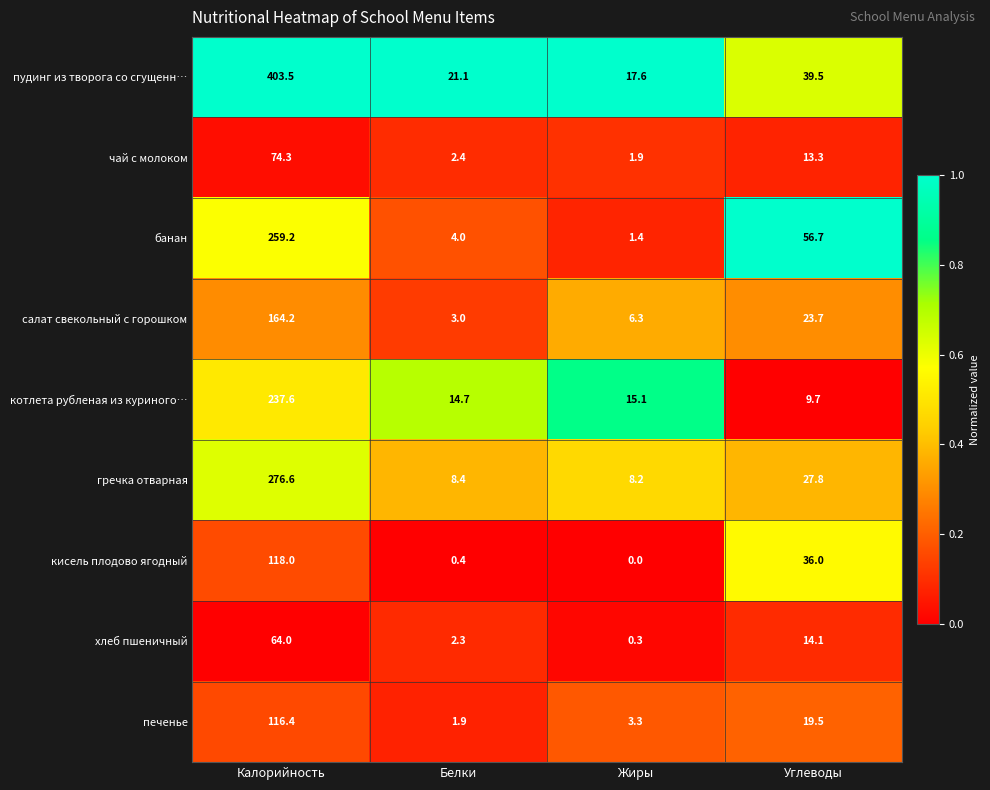

What is the difference between the highest and lowest values at Калорийность?

339.5